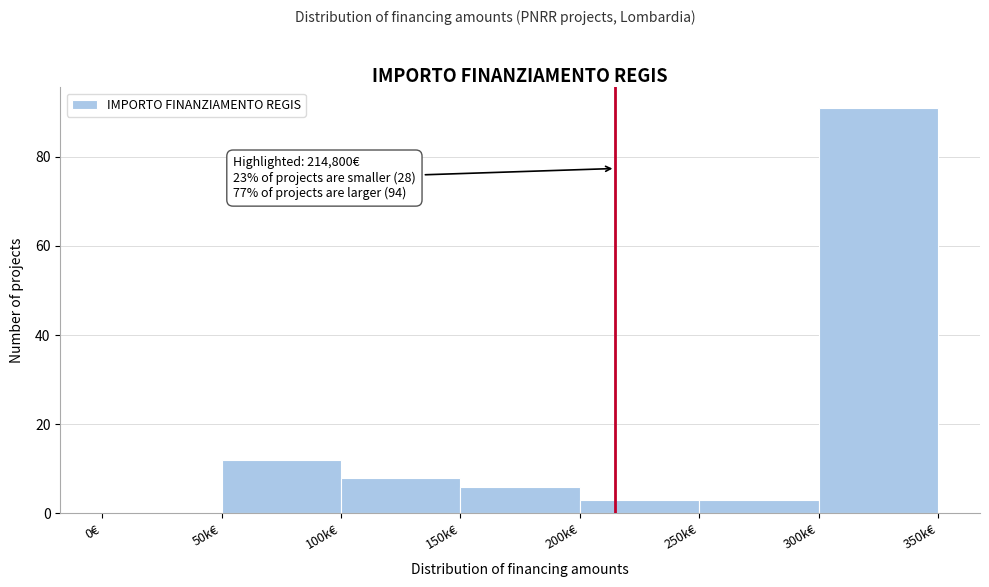

Reading right to left, extract all data points from this chart.

300k€=91	250k€=3	200k€=3	150k€=6	100k€=8	50k€=12	0€=0